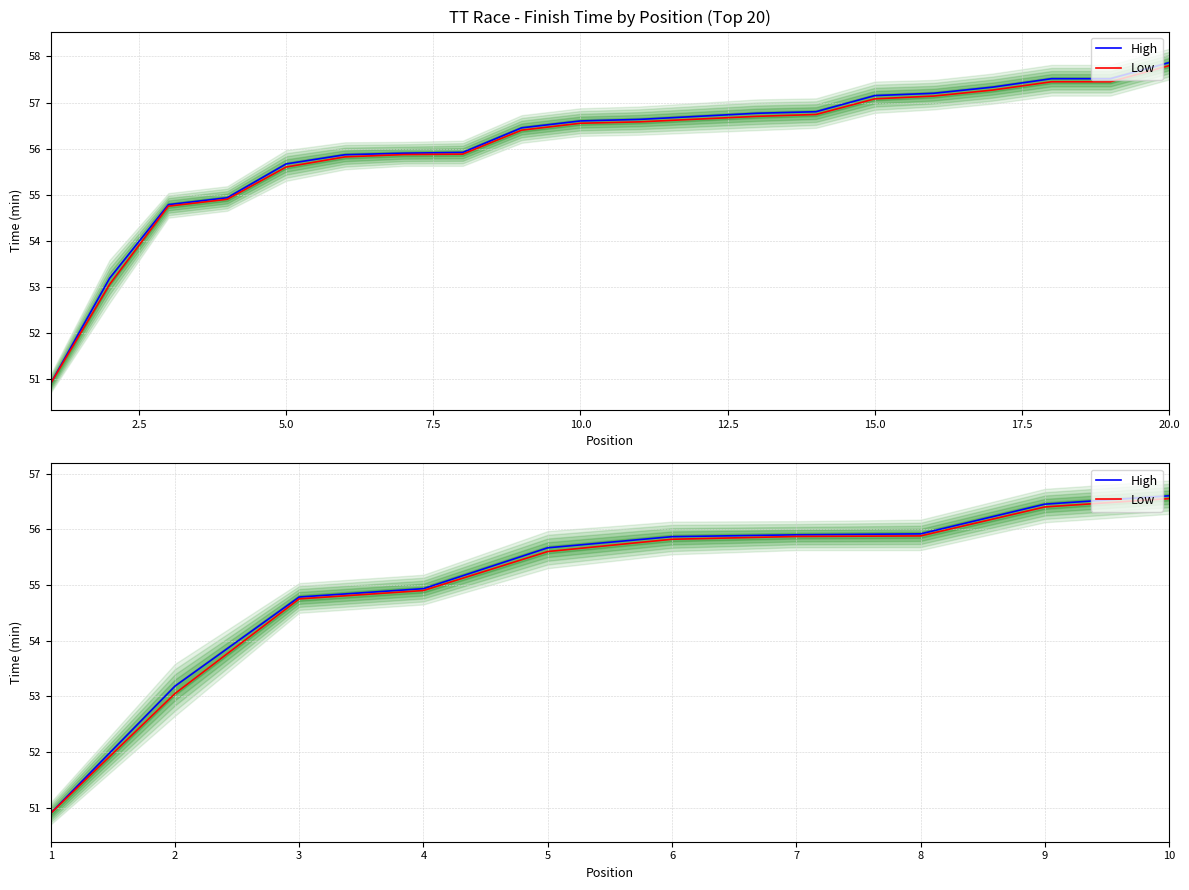

Reading left to right, extract all data points from this chart.

High: 50.9	53.2	54.8	54.9	55.7	55.9	55.9	55.9	56.5	56.6
Low: 50.9	53.0	54.8	54.9	55.6	55.8	55.9	55.9	56.4	56.5